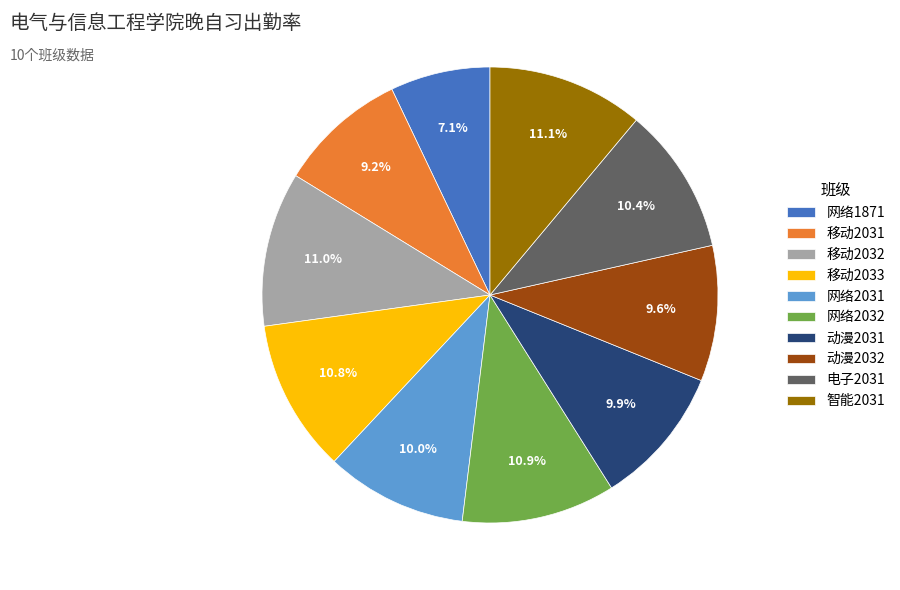

The 网络1871 slice represents 21% of the pie. True or false?

False